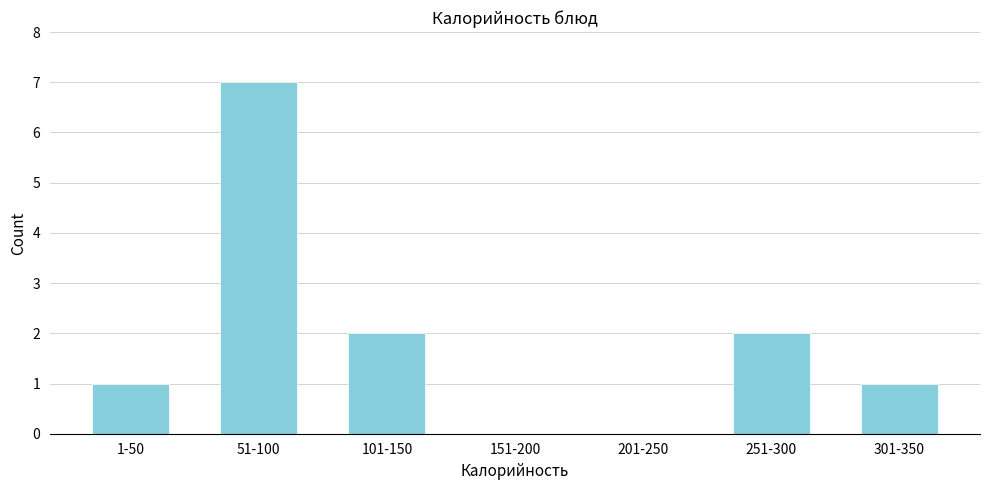

Reading left to right, list all the values displayed in this chart.

1-50=1	51-100=7	101-150=2	151-200=0	201-250=0	251-300=2	301-350=1